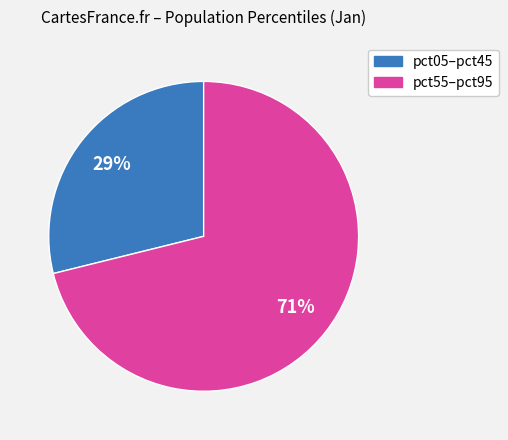

Count the number of slices in the pie.

2